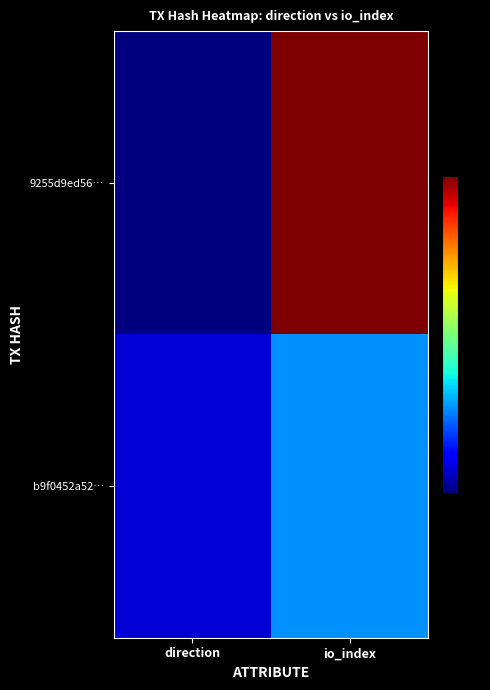

Reading left to right, what are all the values shown in this chart?

9255d9ed56…: direction=-1	io_index=25
b9f0452a52…: direction=1	io_index=6